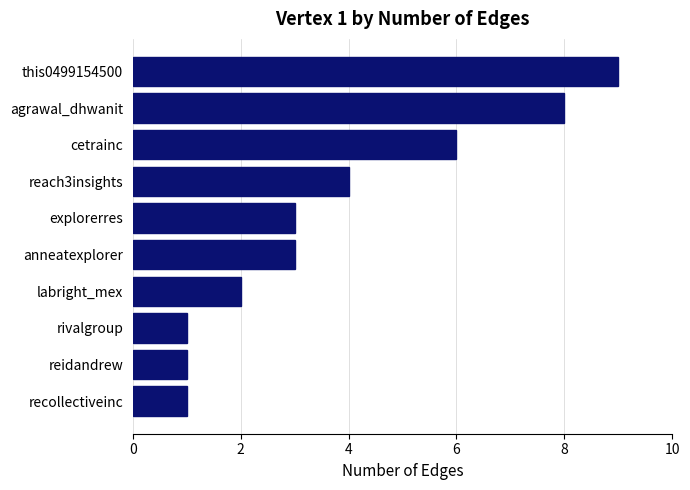

The chart shows a value of 1 at rivalgroup. True or false?

True